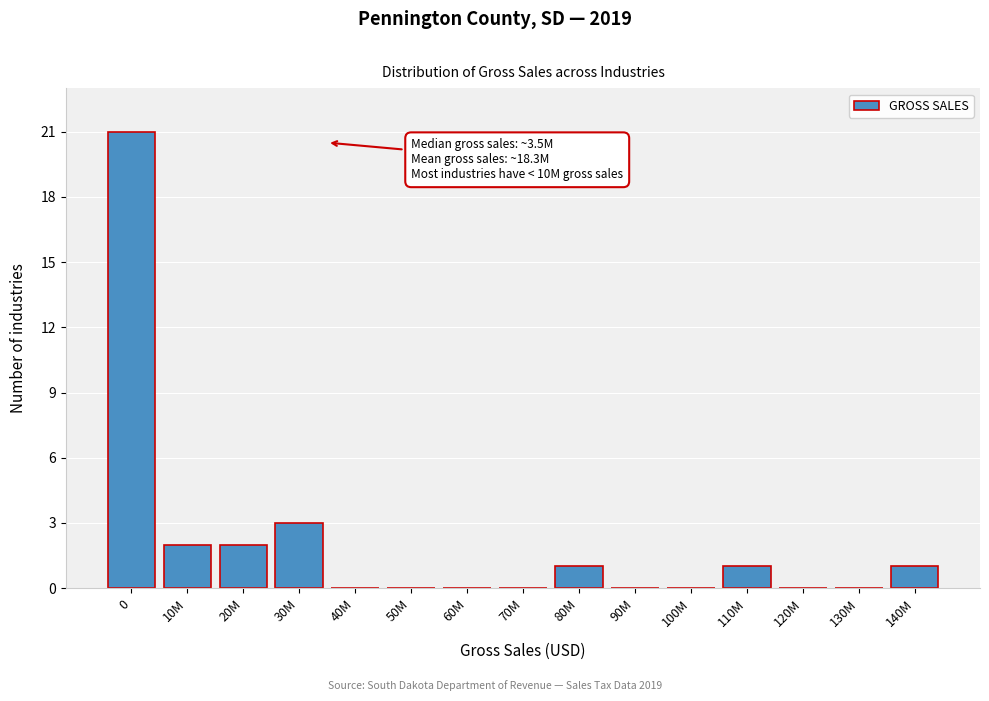

Reading left to right, extract all data points from this chart.

0=21	10M=2	20M=2	30M=3	40M=0	50M=0	60M=0	70M=0	80M=1	90M=0	100M=0	110M=1	120M=0	130M=0	140M=1